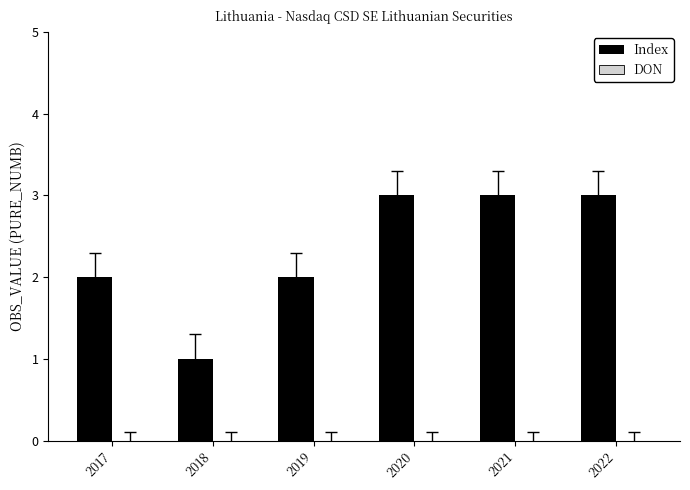

What is the change in value from 2019 to 2020?

+1